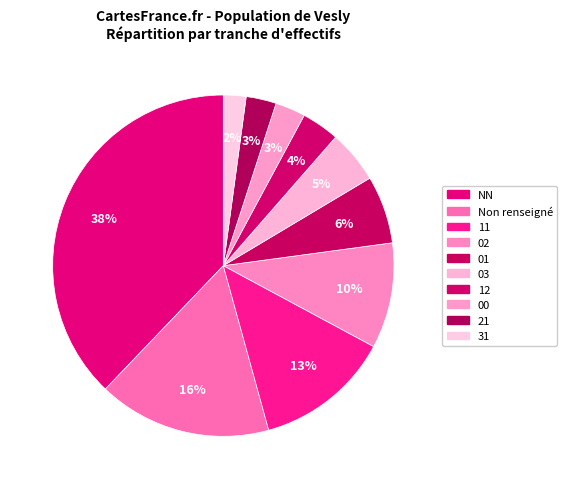

Count the number of slices in the pie.

10